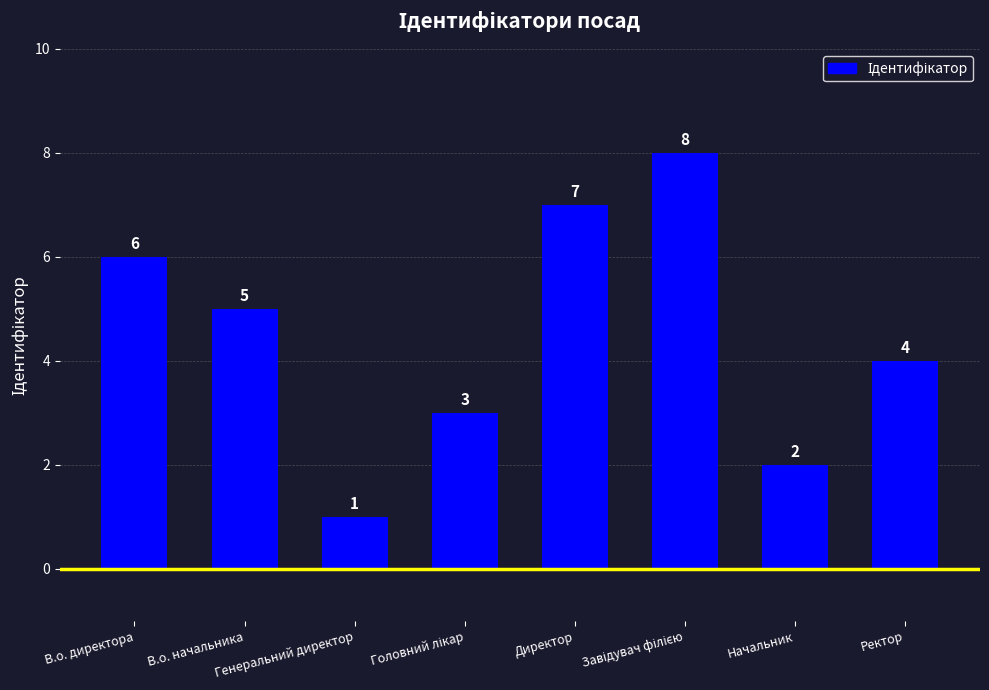

What is the difference between the maximum and minimum values?

7